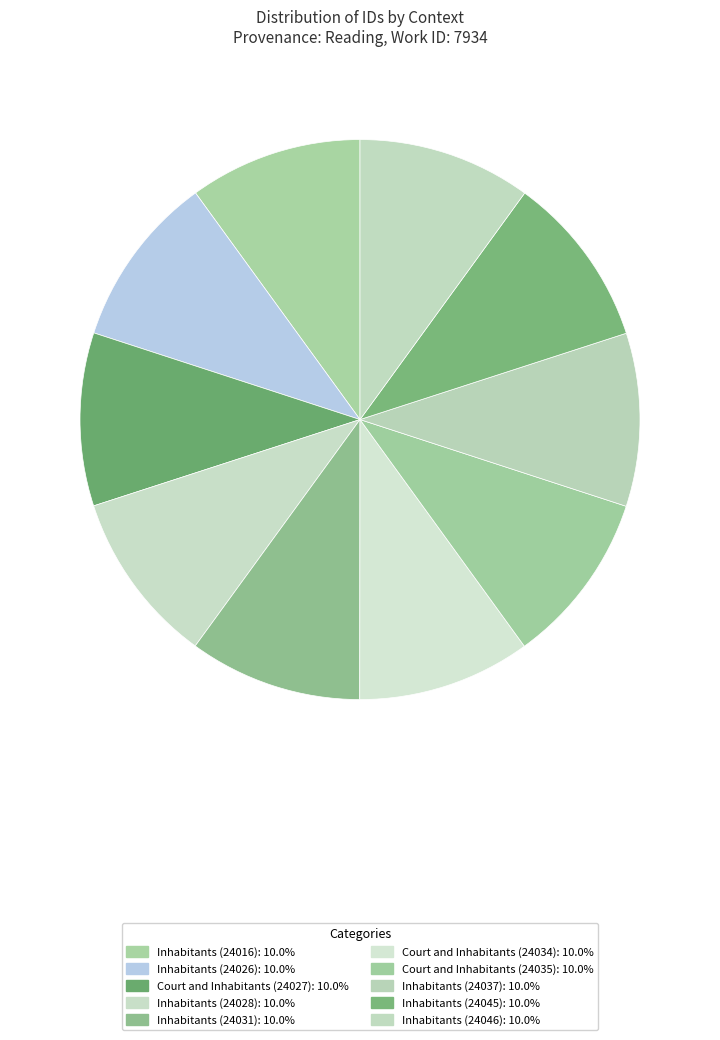

Is it true that Court and Inhabitants (24027) is 10% of the pie?

True